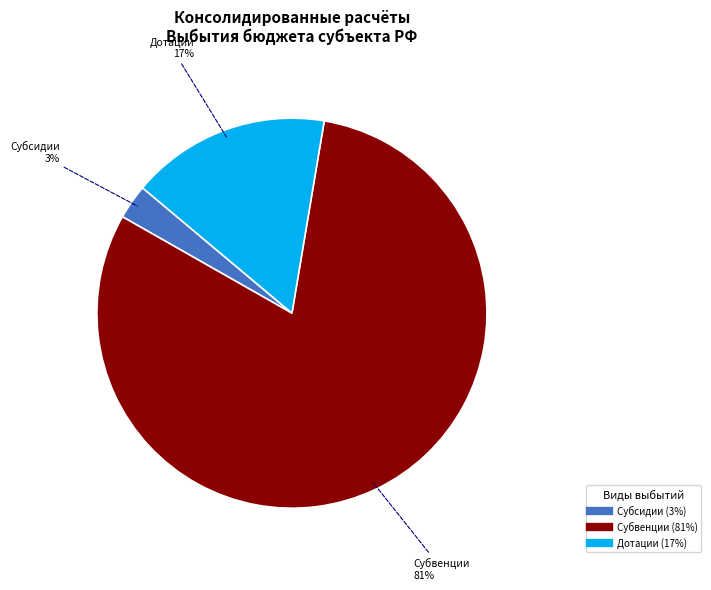

Is there any slice that represents more than half of the pie?

Yes